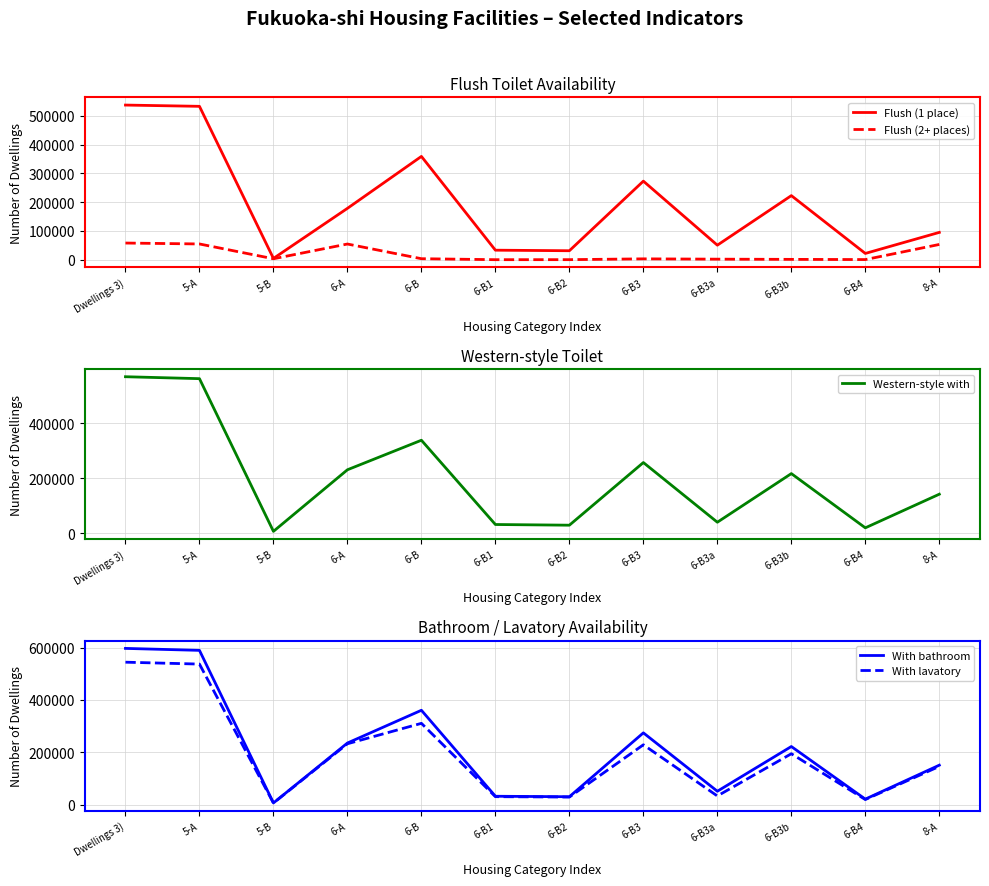

Where is Western-style with nearest to the value 288100?

6-B3